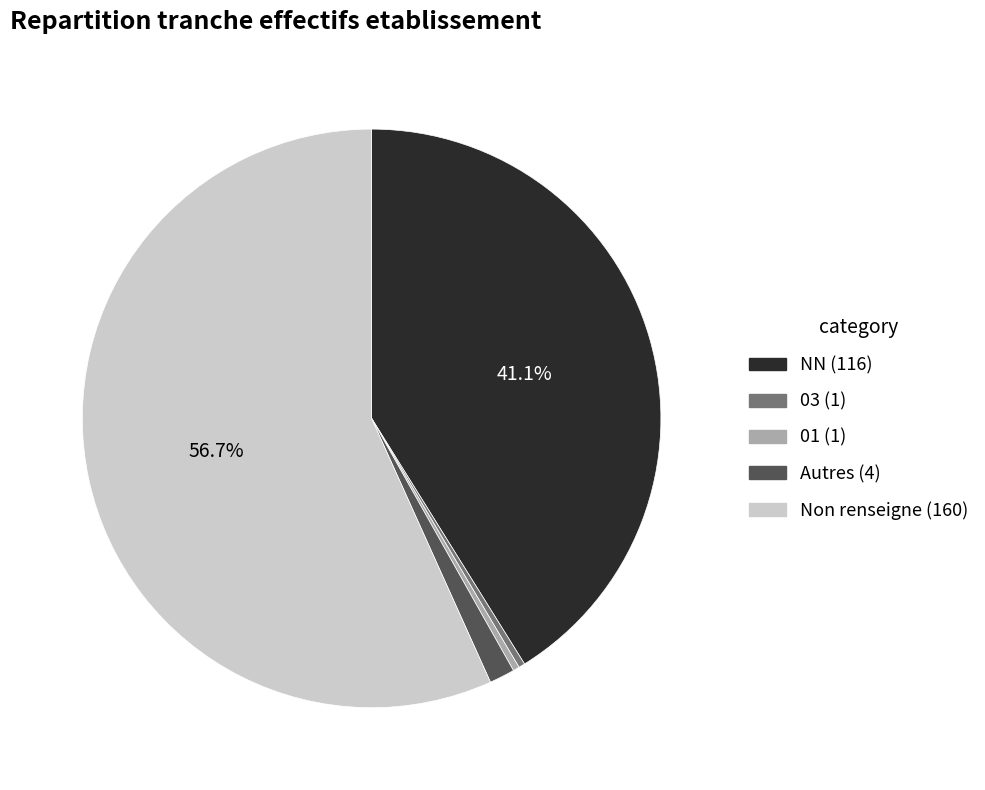

Does any single category account for the majority?

Yes